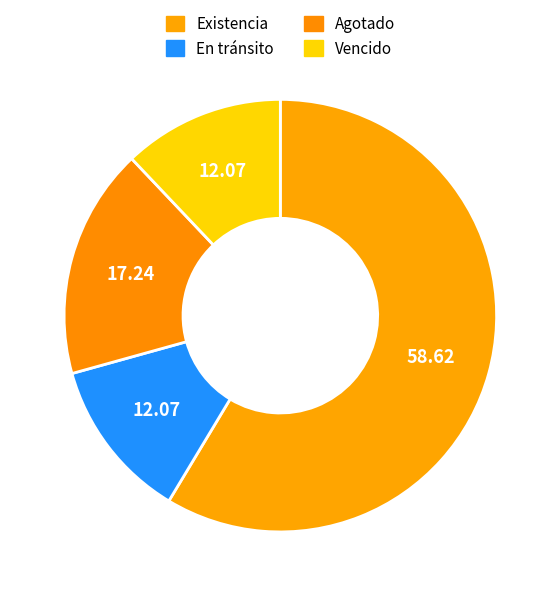

Which has a higher value, Existencia or Vencido?

Existencia